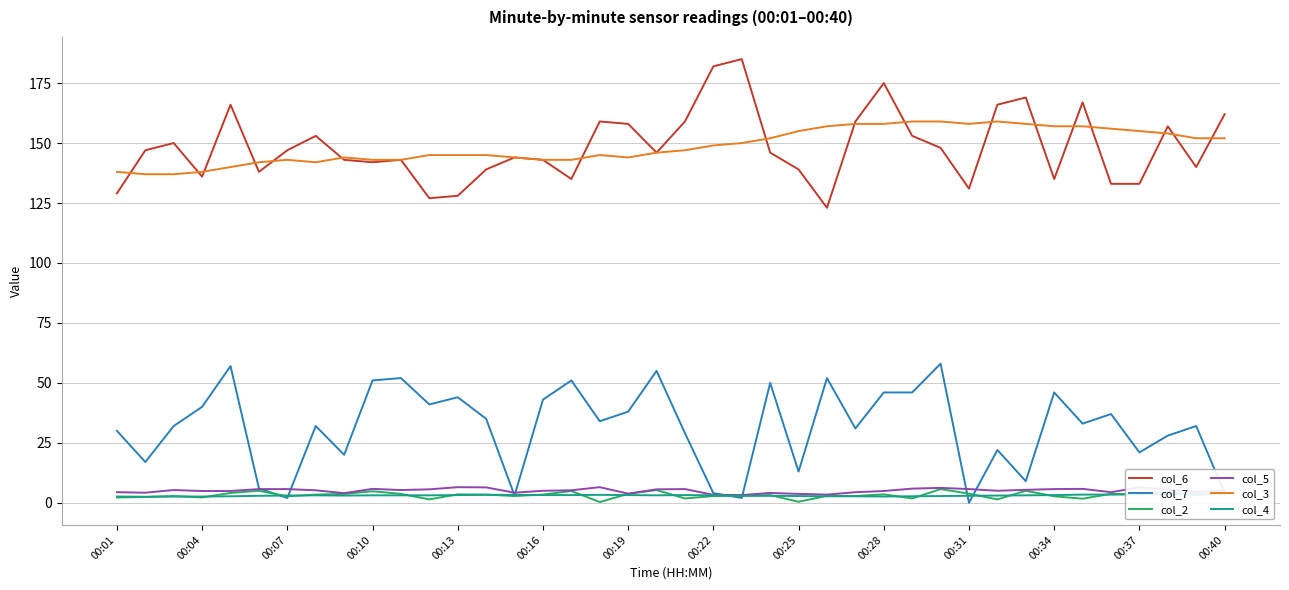

The value of col_6 at 00:28 is 175.0. True or false?

True